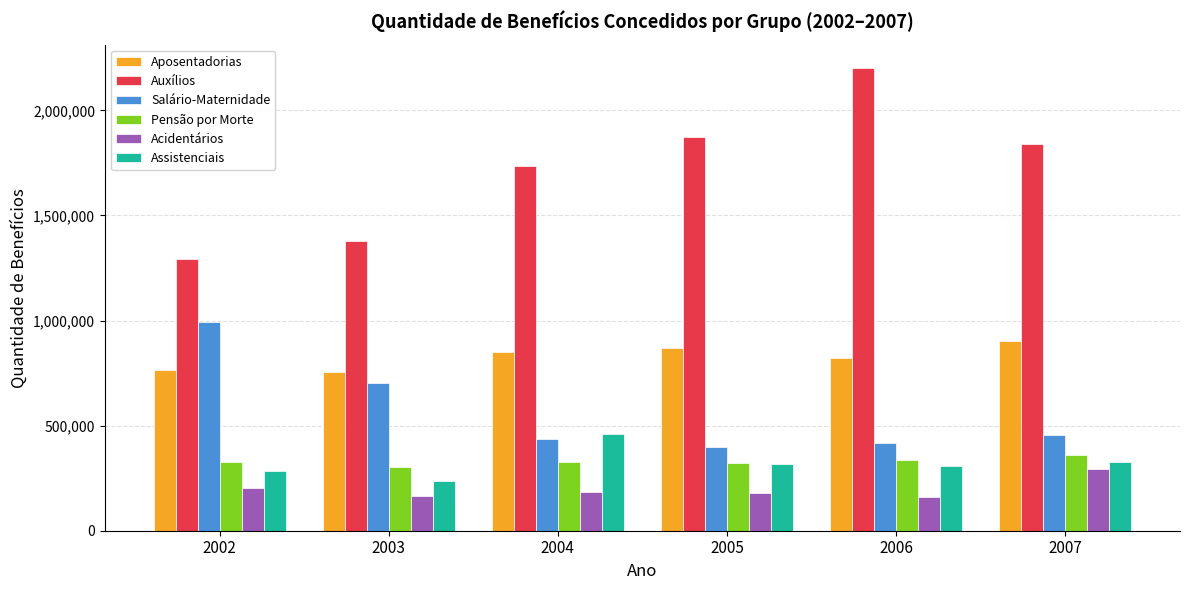

What are all the series names shown in the legend?

Aposentadorias, Auxílios, Salário-Maternidade, Pensão por Morte, Acidentários, Assistenciais